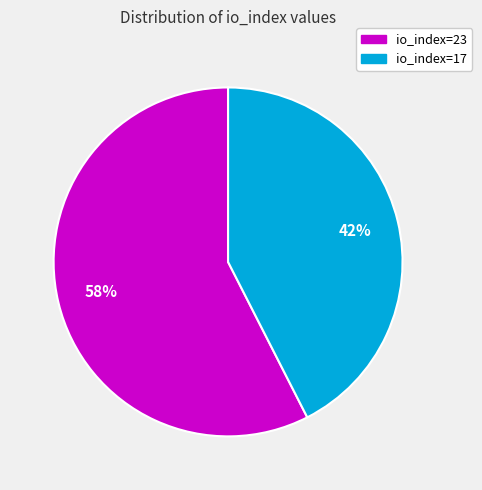

Between io_index=17 and io_index=23, which is larger?

io_index=23